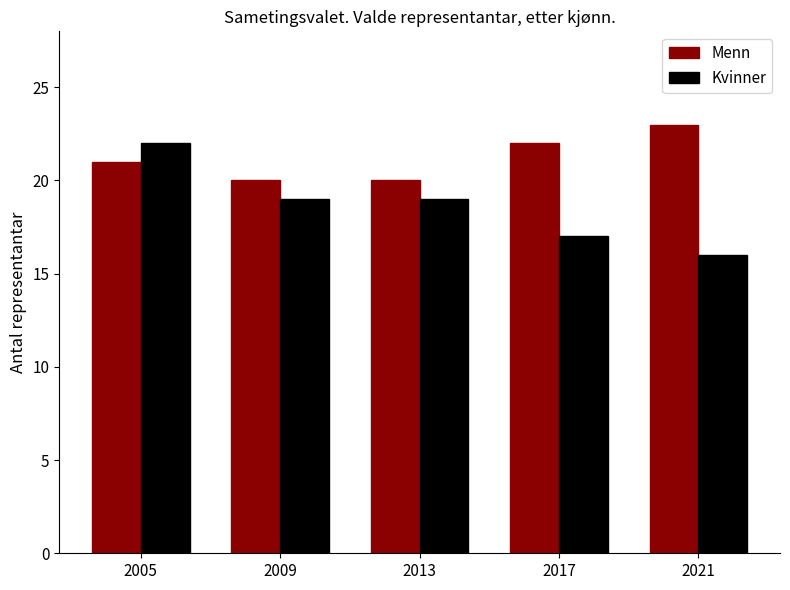

Count the Kvinner values in the range 17 to 19.

3